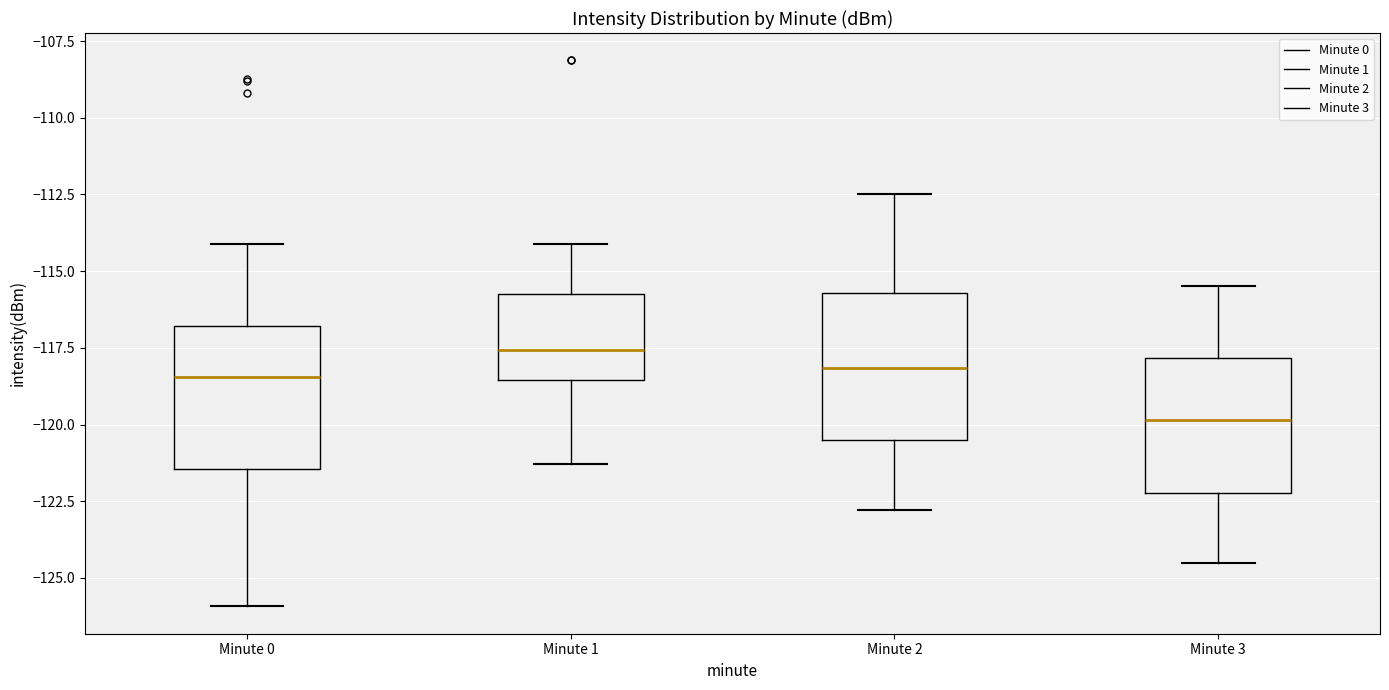

Where does the upper whisker of the box for Minute 1 end on the y-axis? The values are not printed on the chart, so give them approximately, as read against the axis.

-114.0